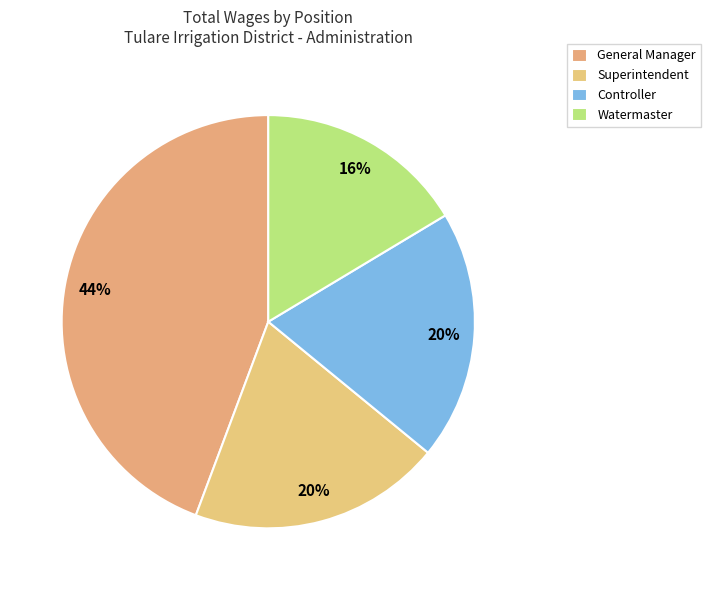

Which slice is the smallest?

Watermaster